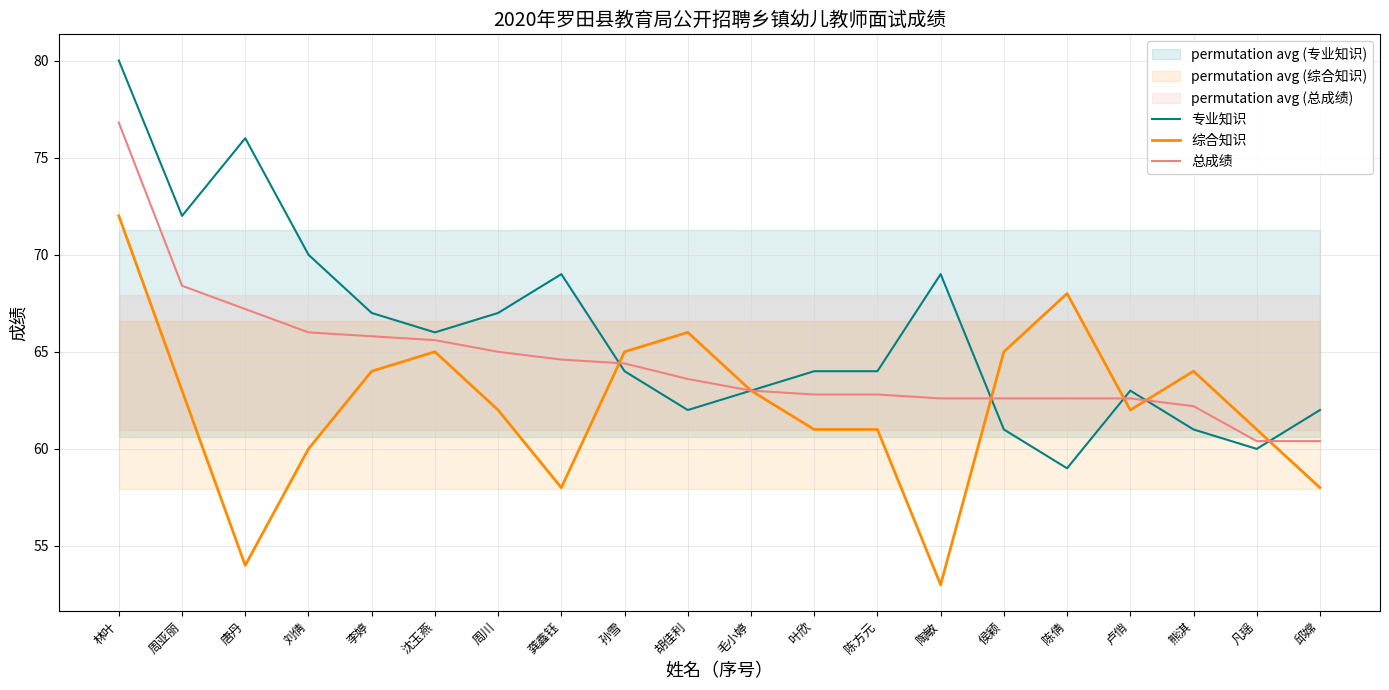

True or false: 总成绩 and 专业知识 intersect in this chart.

True